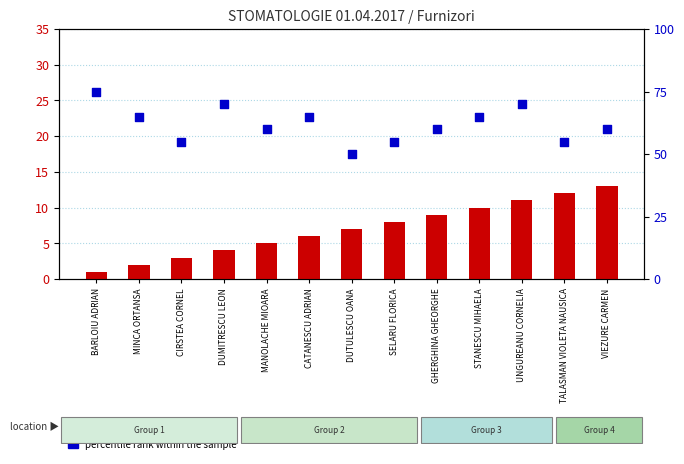

Which series has the widest spread of Y values?

percentile rank within the sample